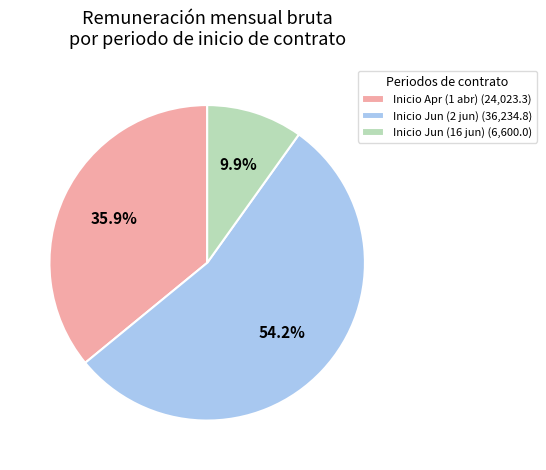

What is the smallest slice in the pie chart?

Inicio Jun (16 jun) (6,600.0)